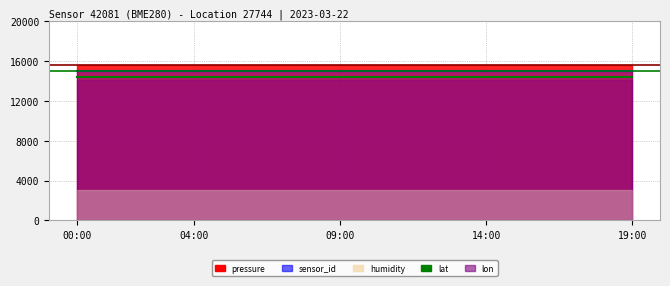

The value of lat at 5 is 14388.1. True or false?

True